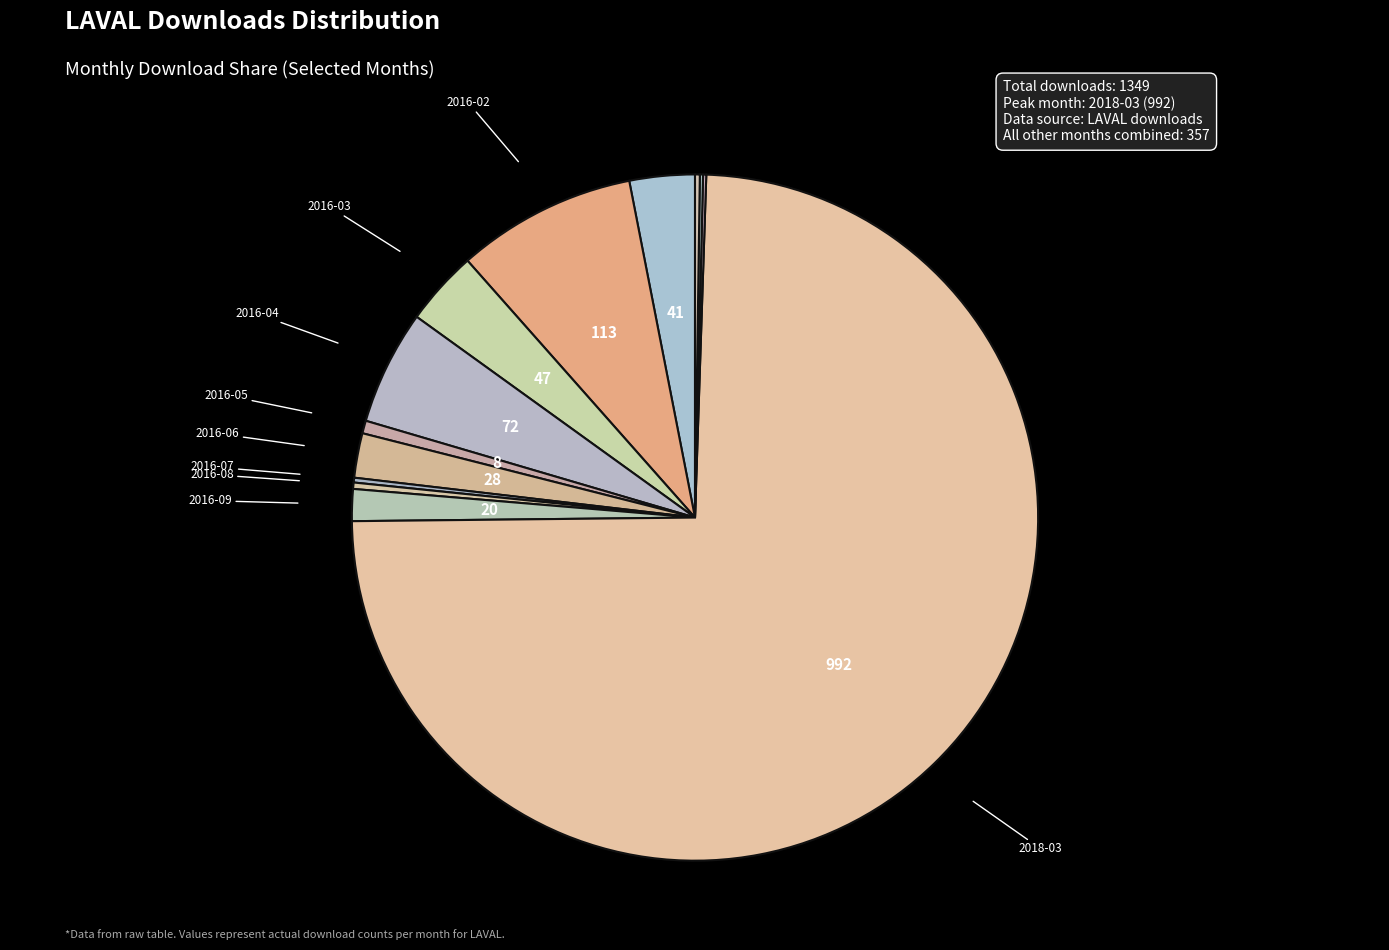

Which has a higher value, 2016-02 or 2016-04?

2016-02